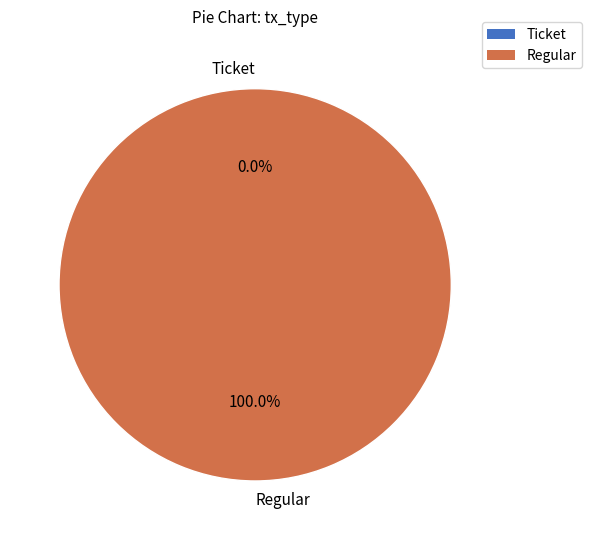

Does Regular account for over 50% of the chart?

Yes